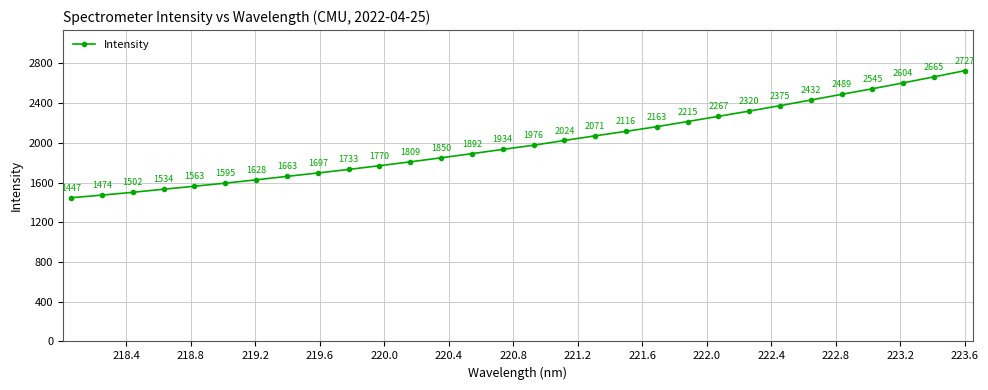

What is the smallest value displayed?

1447.3